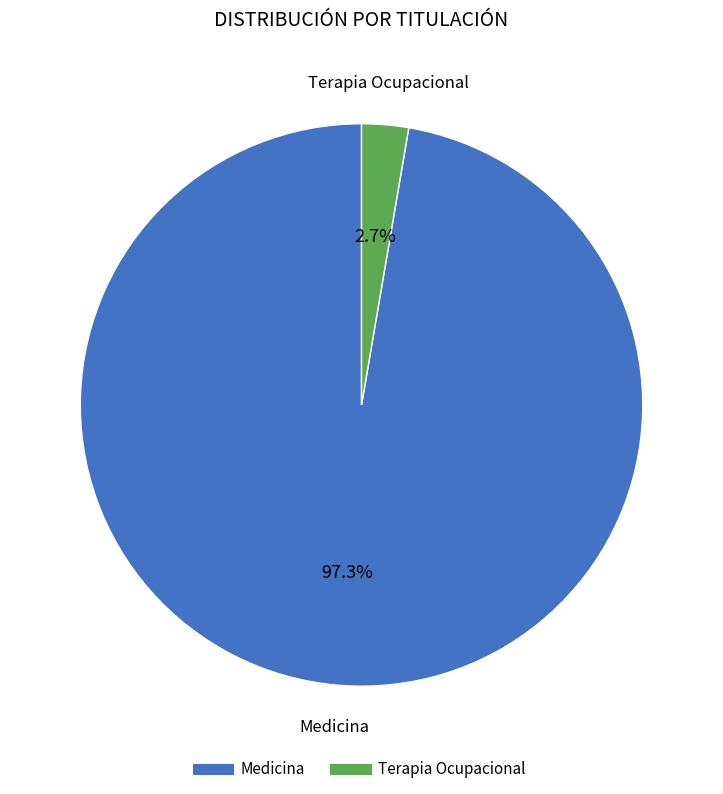

To the nearest percent, what is the combined percentage of Terapia Ocupacional and Medicina?

100%